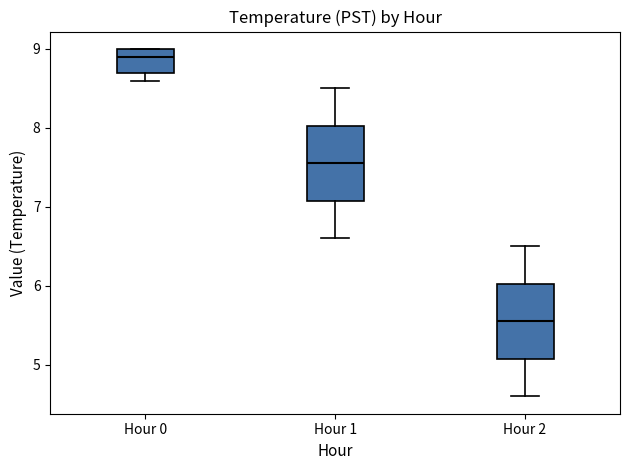

Reading left to right, transcribe this box plot: for each box, give where its median line is, the range the box spans, and where its two whiskers end, as read against the y-axis. The values are not printed on the chart, so give them approximately, as read against the axis.

Hour 0: median 8.9, box 8.7 to 9.0, whiskers 8.6 to 9.0
Hour 1: median 7.6, box 7.1 to 8.0, whiskers 6.6 to 8.5
Hour 2: median 5.6, box 5.1 to 6.0, whiskers 4.6 to 6.5